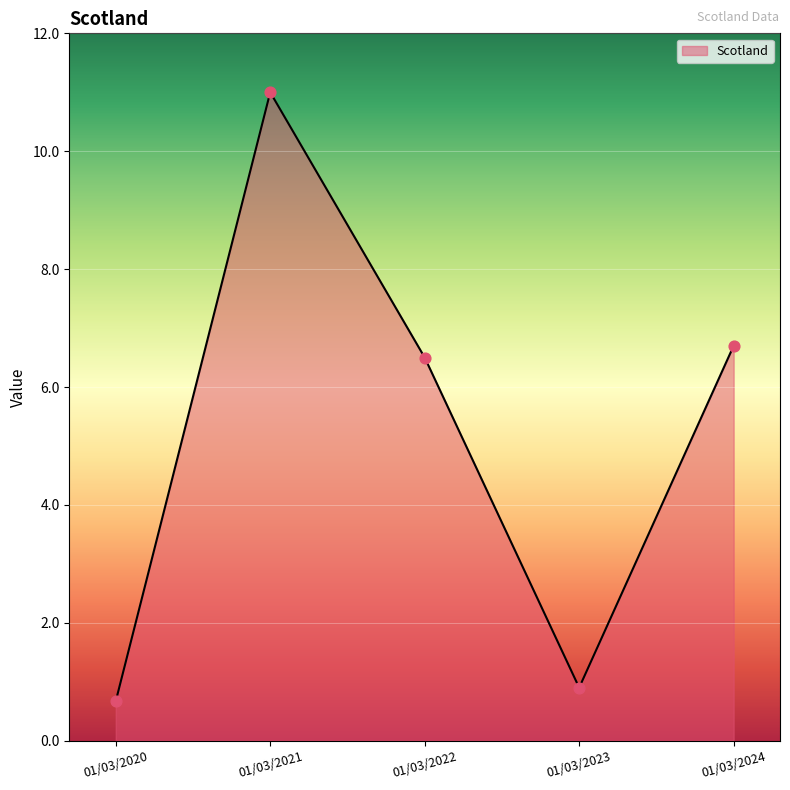

Approximately how many times larger is the value at 01/03/2024 compared to 01/03/2021?

0.6